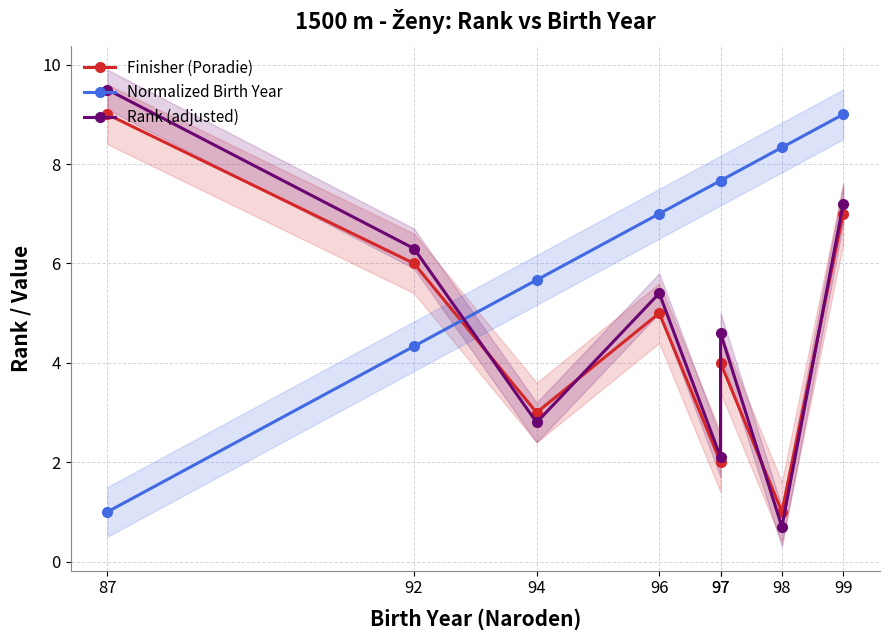

Is the value of Finisher (Poradie) at 99 greater than the value of Normalized Birth Year at 96?

No